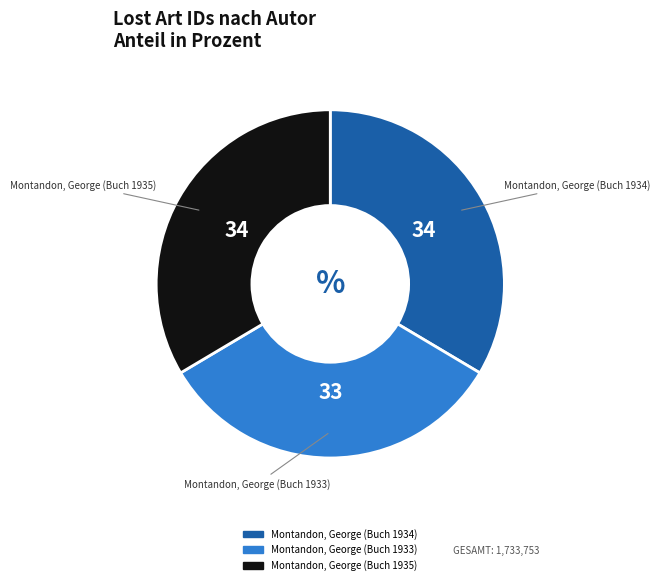

Is Montandon, George (Buch 1935) the majority of the pie?

No